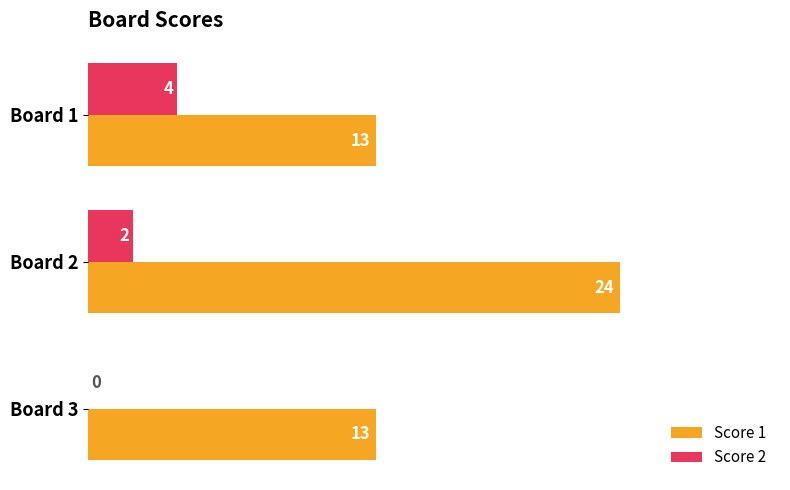

At which label is Score 2 closest to 2?

Board 2